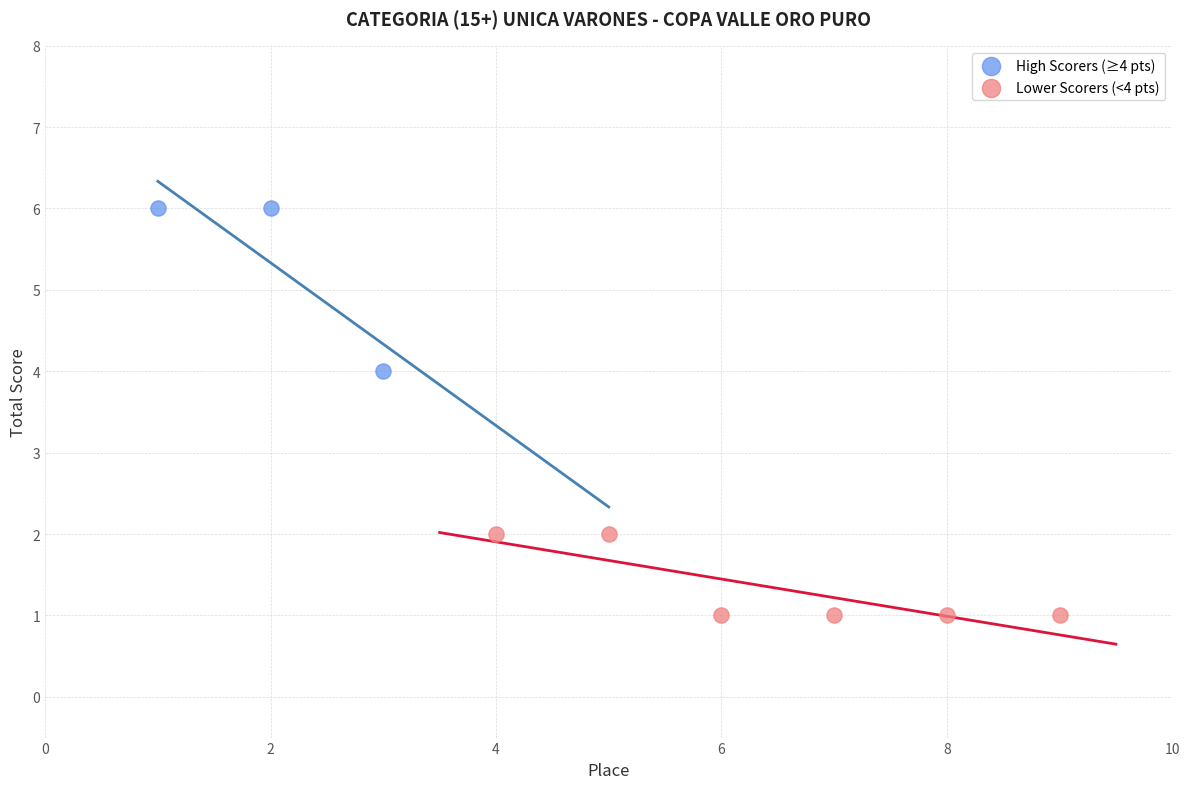

Which series reaches the maximum Y coordinate?

High Scorers (≥4 pts)